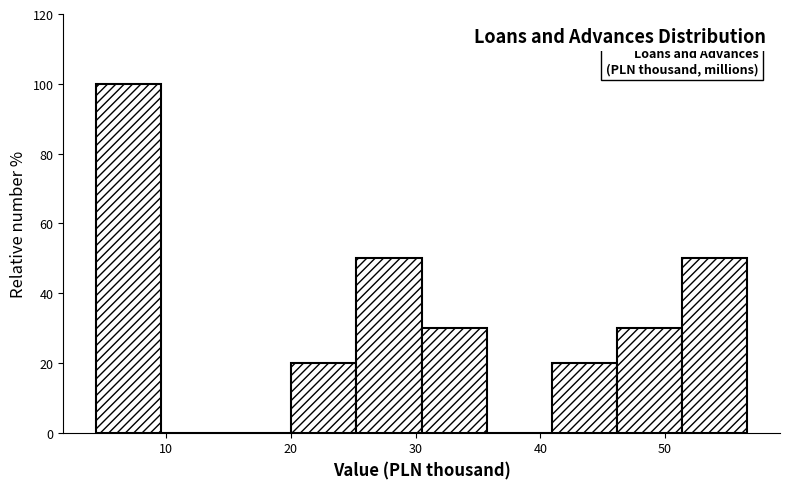

Reading left to right, list every bar in this chart as the range it spans on the x-axis followed by its height. Neither the bar edges nor the heights are printed on the chart, so give them approximately, as read against the axes.

4 to 10: 100
10 to 15: 0
15 to 20: 0
20 to 25: 20
25 to 30: 50
30 to 36: 30
36 to 41: 0
41 to 46: 20
46 to 51: 30
51 to 57: 50